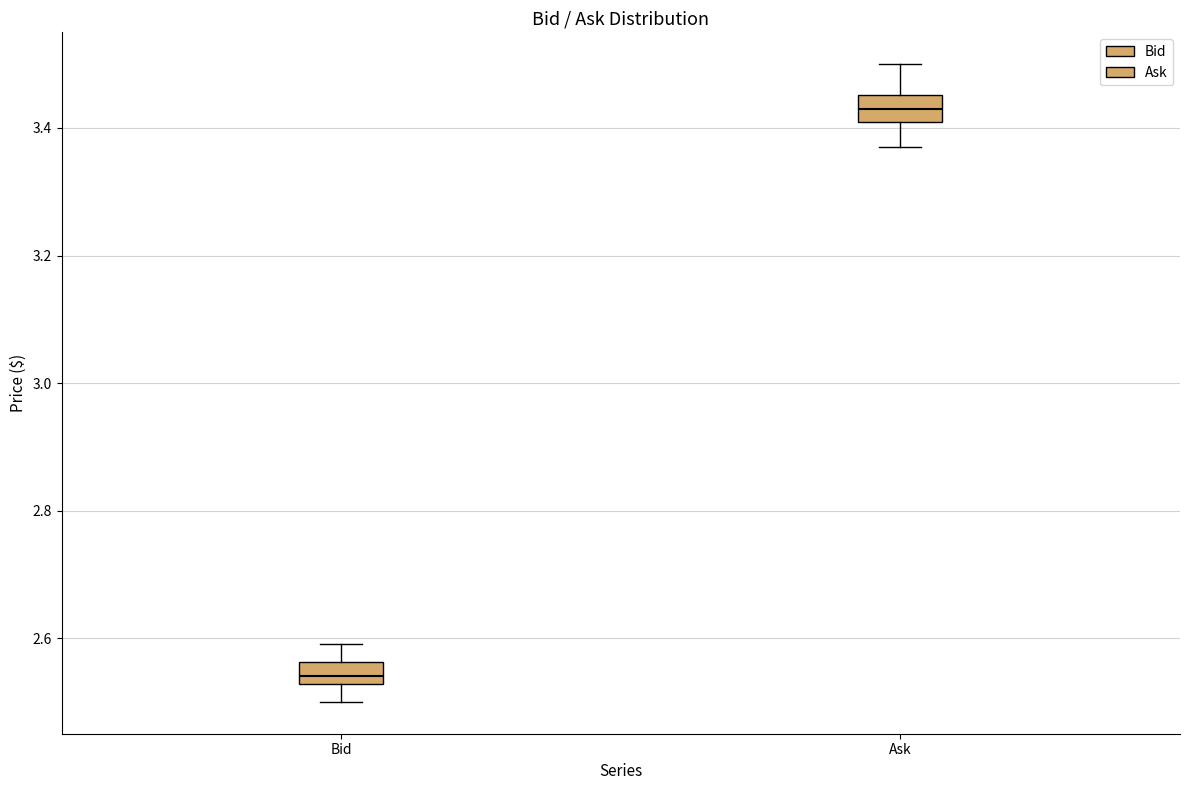

Reading left to right, read every box against the y-axis: the position of its median line, the range the box covers, and the ends of its whiskers. The values are not printed on the chart, so give them approximately, as read against the axis.

Bid: median 2.54, box 2.52 to 2.56, whiskers 2.50 to 2.60
Ask: median 3.44, box 3.42 to 3.46, whiskers 3.38 to 3.50